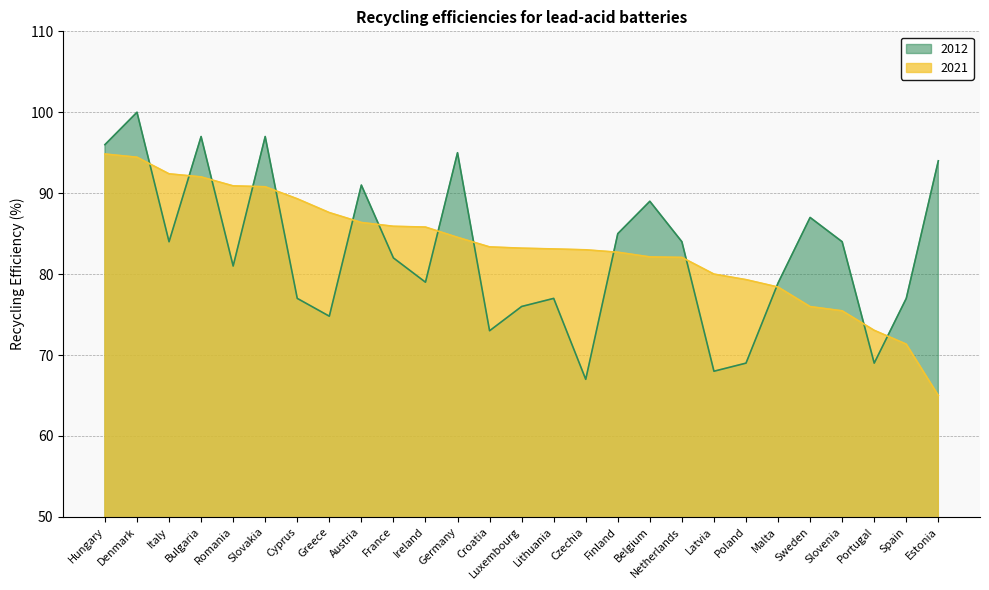

What is the value of the 2012 point at the 7th from the left?

77.0